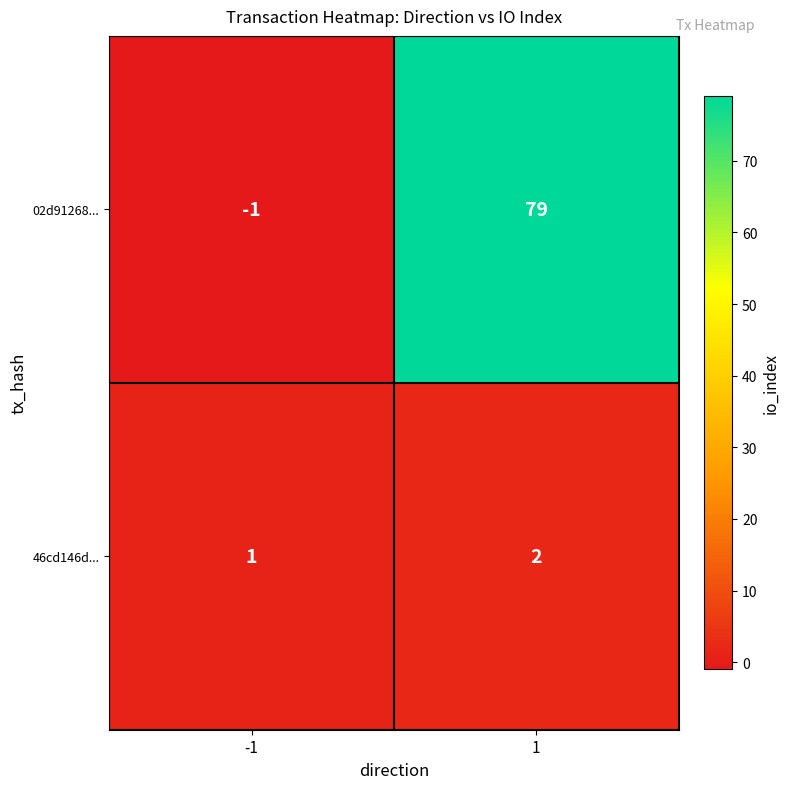

Reading left to right, what are all the values shown in this chart?

02d91268...: -1=-1	1=79
46cd146d...: -1=1	1=2